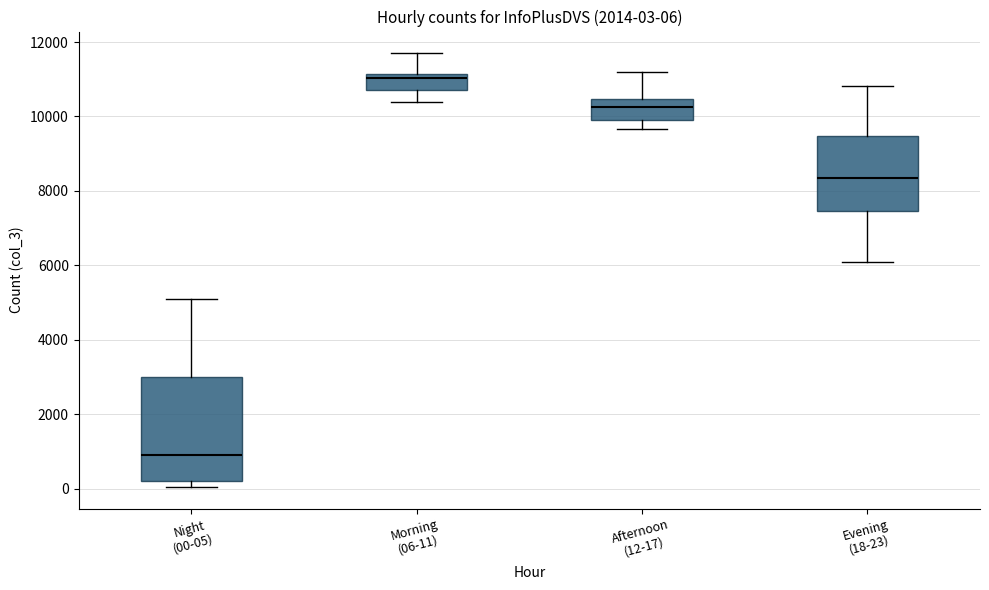

Which box has the highest median line?

Morning (06-11)